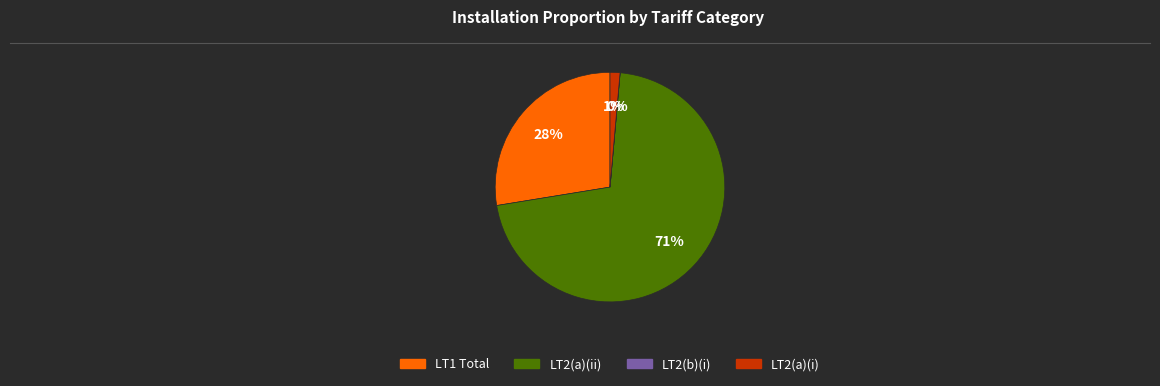

Is LT1 Total the majority of the pie?

No